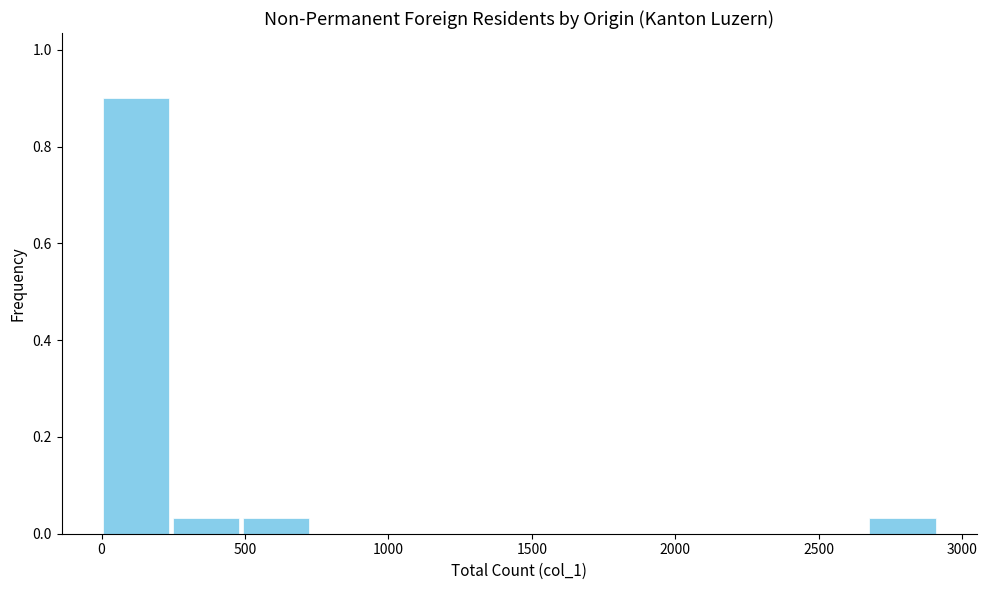

Reading left to right, transcribe this chart: for each bar, give the range it covers on the x-axis and its height. Neither the bar edges nor the heights are printed on the chart, so give them approximately, as read against the axes.

0 to 250: 0.90
250 to 500: 0.04
500 to 750: 0.04
750 to 950: 0
950 to 1200: 0
1200 to 1450: 0
1450 to 1700: 0
1700 to 1950: 0
1950 to 2200: 0
2200 to 2450: 0
2450 to 2650: 0
2650 to 2900: 0.04